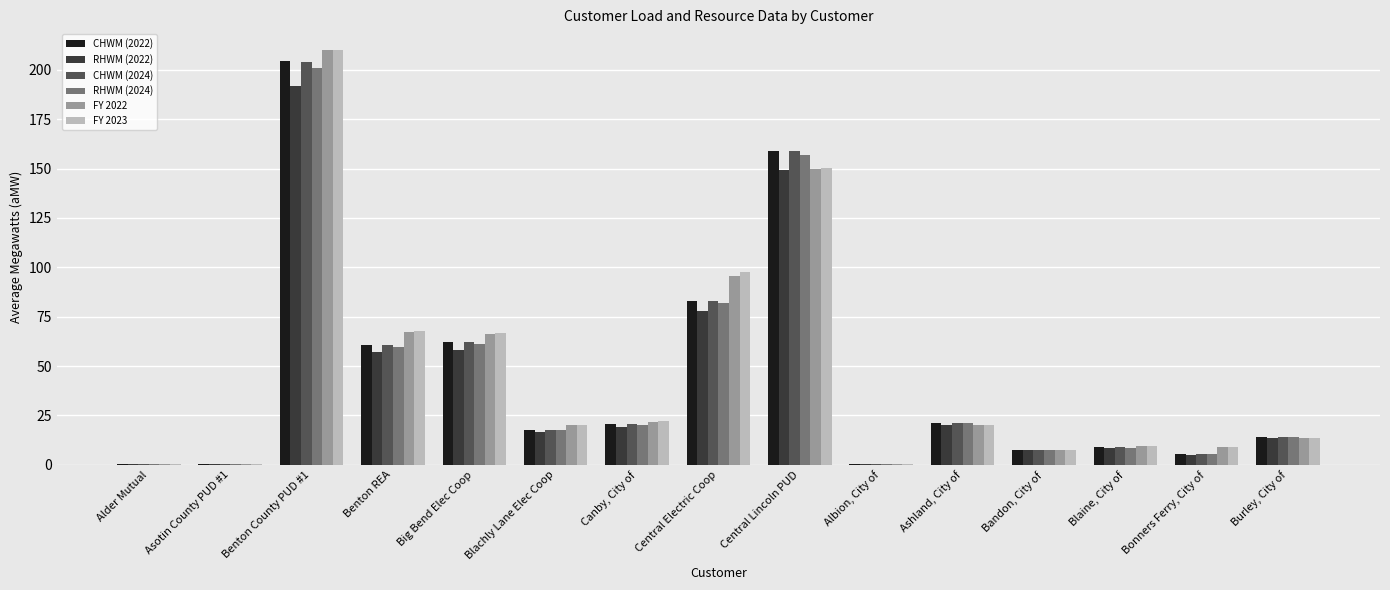

What are all the series names shown in the legend?

CHWM (2022), RHWM (2022), CHWM (2024), RHWM (2024), FY 2022, FY 2023